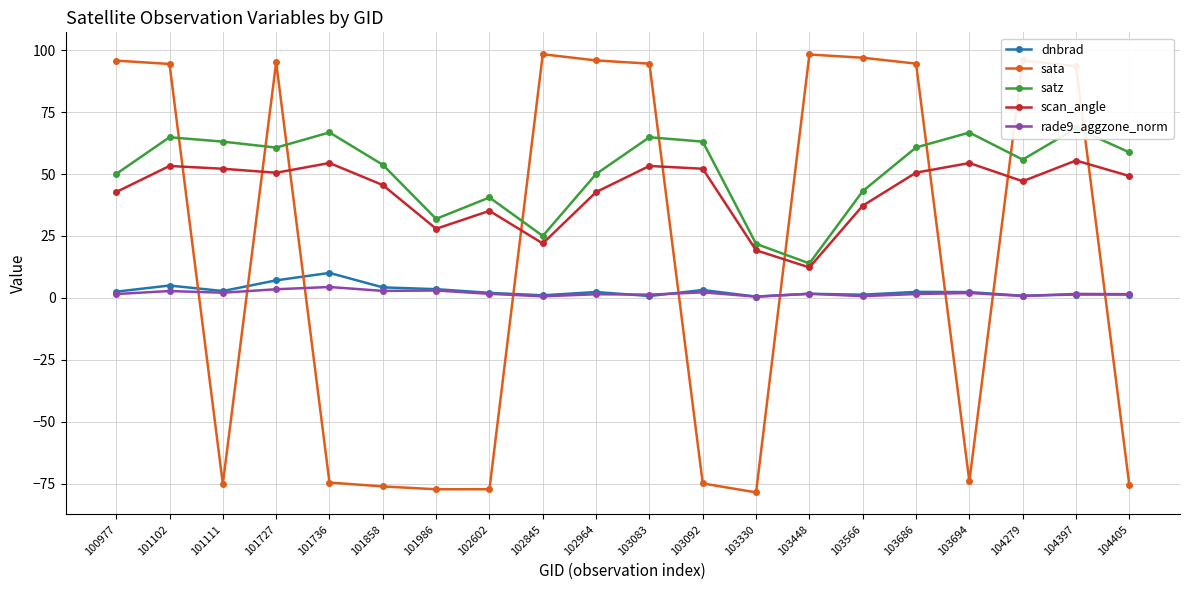

How many series are shown in this chart?

5